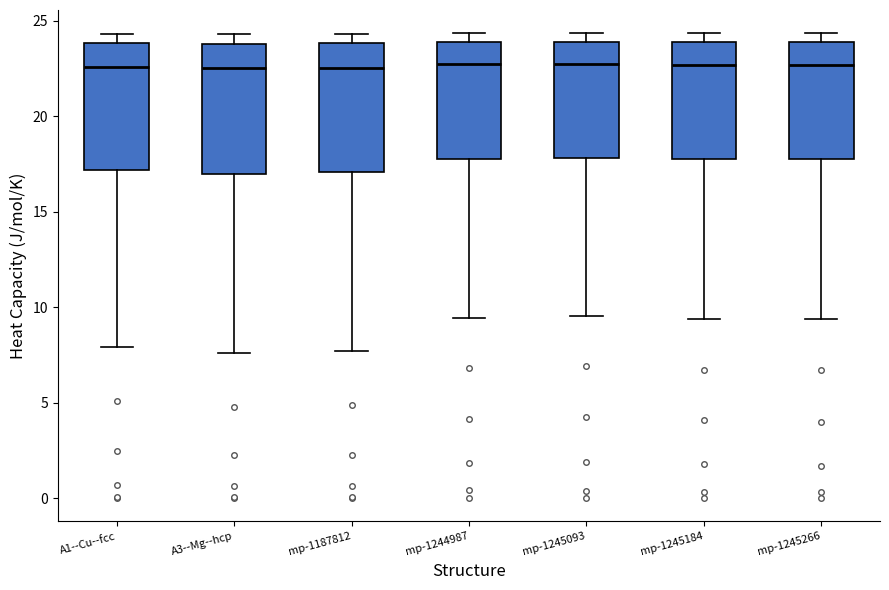

Reading left to right, transcribe this box plot: for each box, give where its median line is, the range the box spans, and where its two whiskers end, as read against the y-axis. The values are not printed on the chart, so give them approximately, as read against the axis.

A1--Cu--fcc: median 22.5, box 17.0 to 24.0, whiskers 8.0 to 24.5
A3--Mg--hcp: median 22.5, box 17.0 to 24.0, whiskers 7.5 to 24.5
mp-1187812: median 22.5, box 17.0 to 24.0, whiskers 7.5 to 24.5
mp-1244987: median 22.5, box 18.0 to 24.0, whiskers 9.5 to 24.5
mp-1245093: median 22.5, box 18.0 to 24.0, whiskers 9.5 to 24.5
mp-1245184: median 22.5, box 17.5 to 24.0, whiskers 9.5 to 24.5
mp-1245266: median 22.5, box 18.0 to 24.0, whiskers 9.5 to 24.5